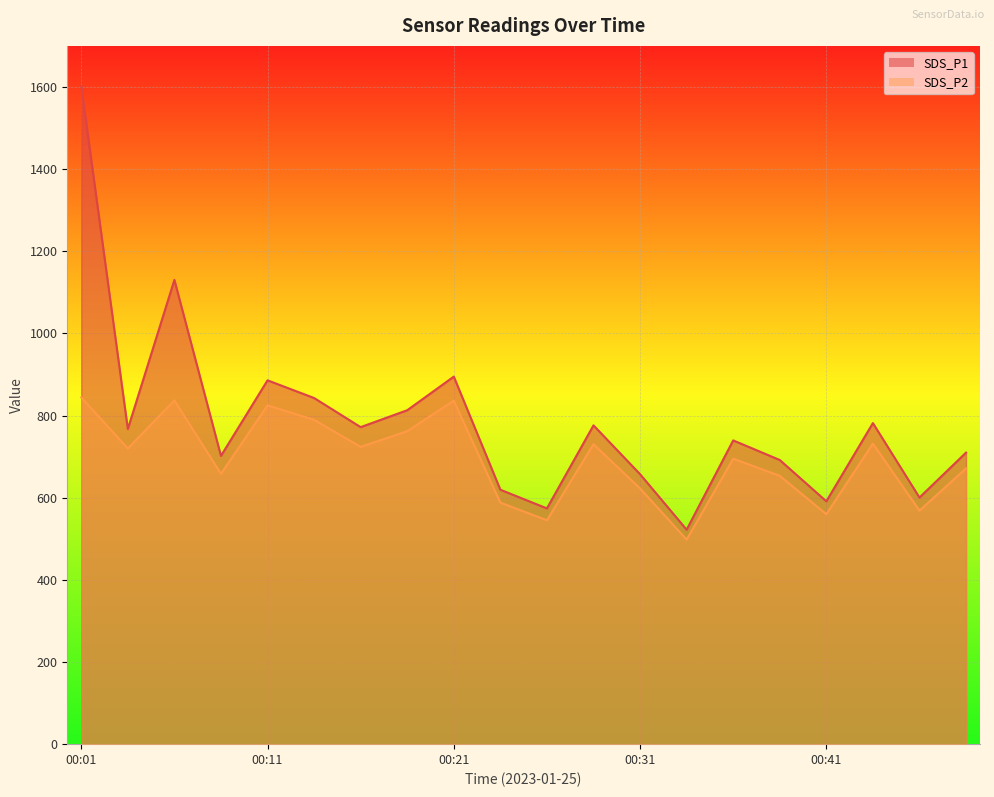

Which has a higher value, 00:18 or 00:04?

00:18